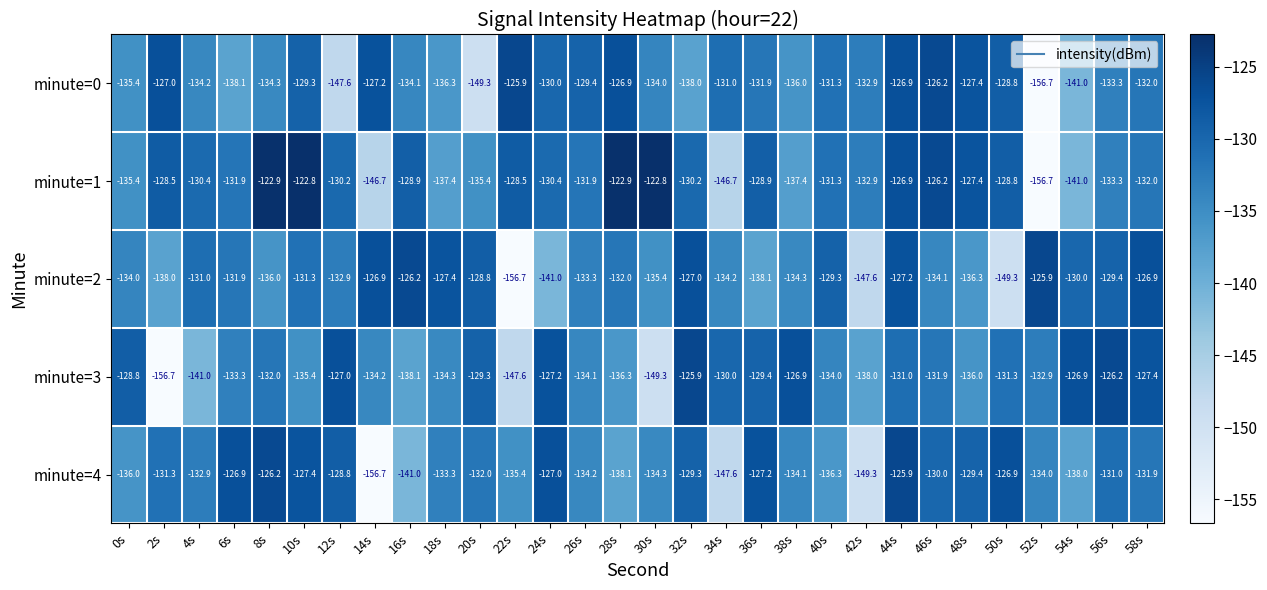

Read the minute=0 value at 10s.

-129.3